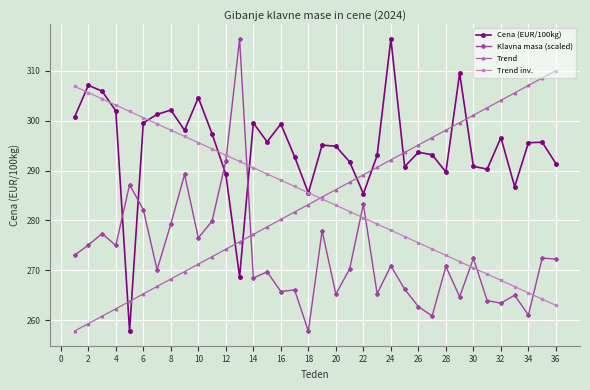

True or false: Trend has more than 2 points higher than both neighbors.

False